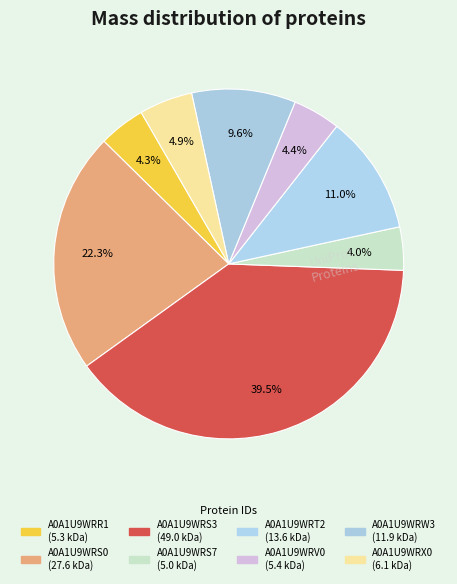

How many slices are in this pie chart?

8